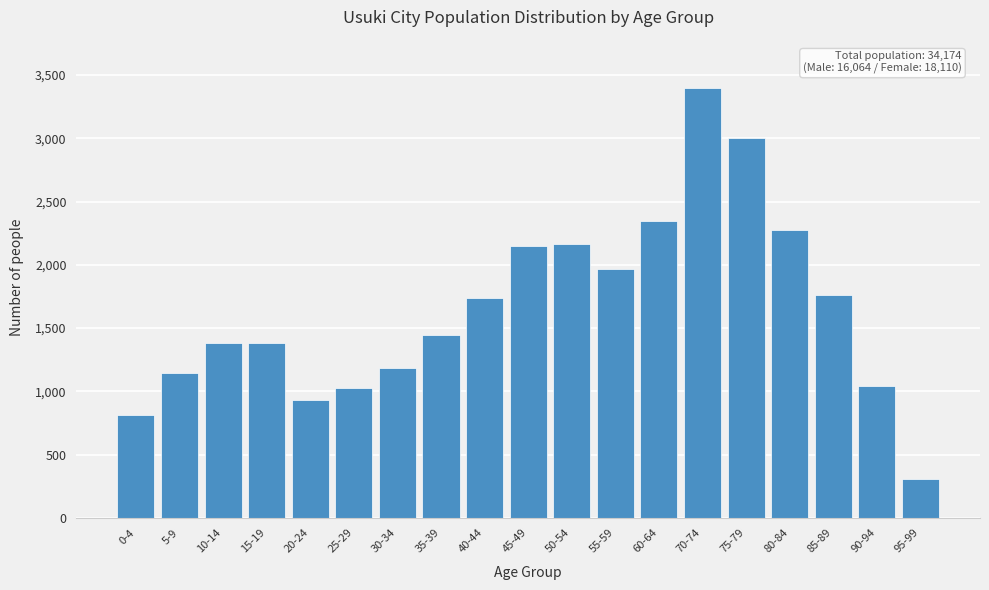

Read the value at 55-59, to the nearest 100.

2000